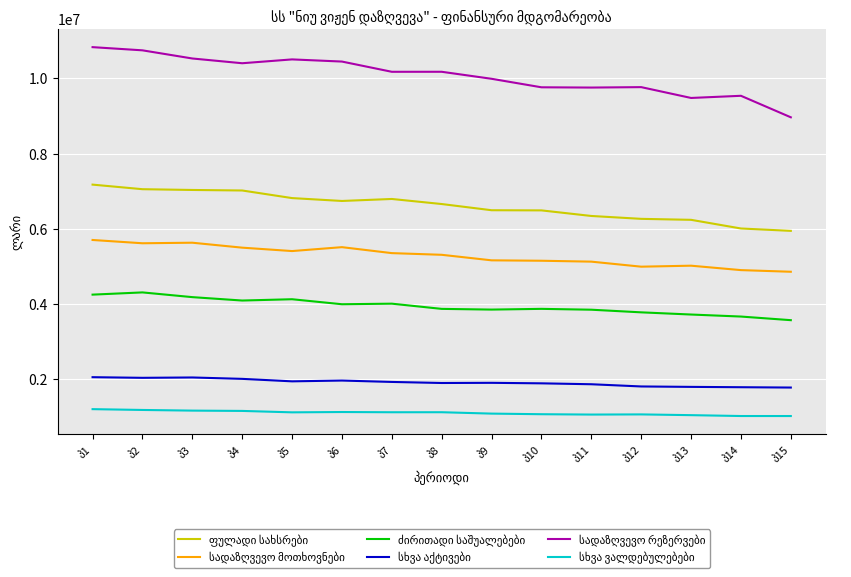

What is the maximum value shown in the chart?

10829188.2